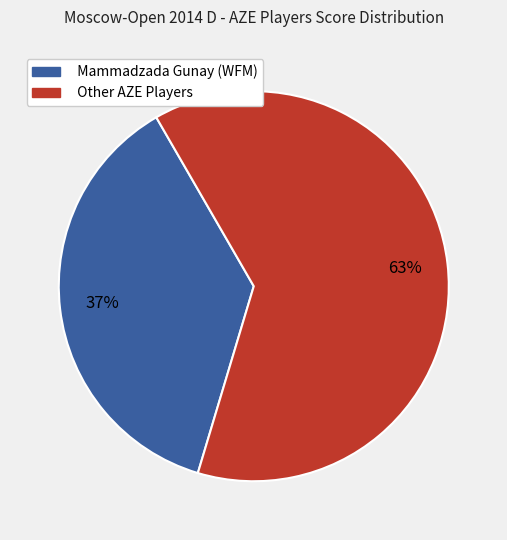

How many slices are in this pie chart?

2